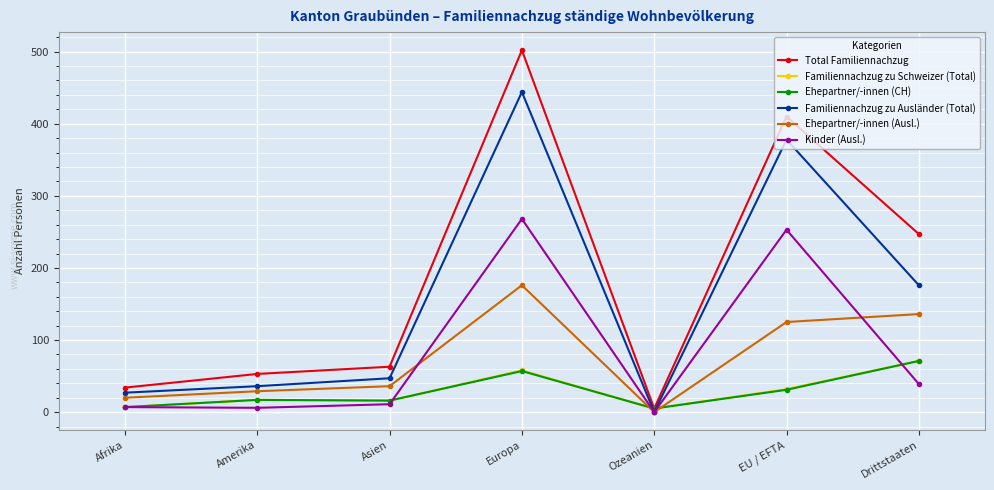

How many values in the Ehepartner/-innen (CH) series are below 17?

3